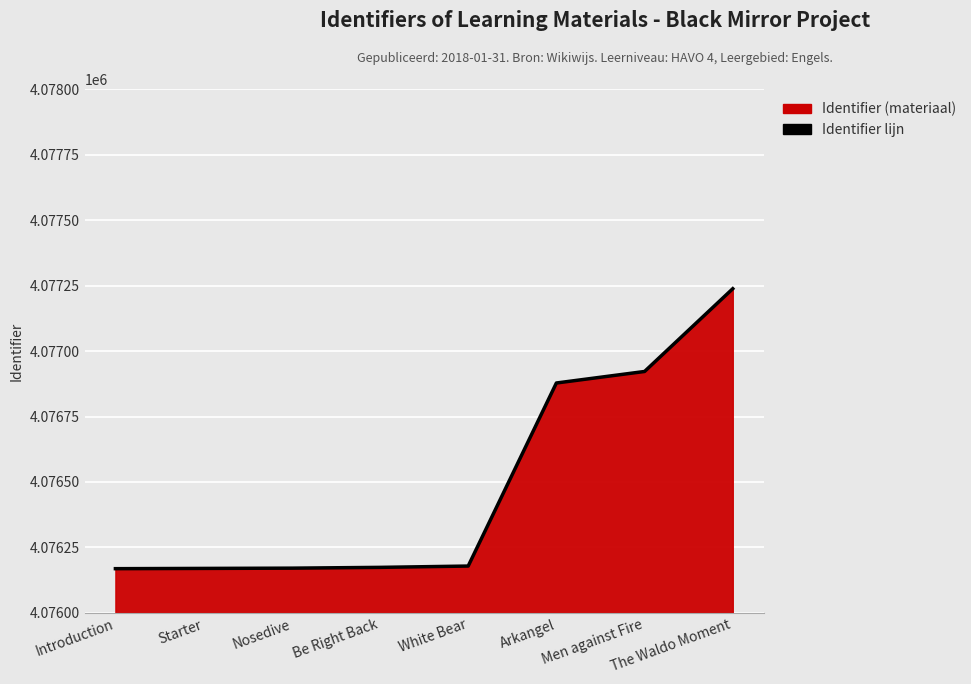

Reading right to left, what are all the values shown in this chart?

4077238	4076922	4076878	4076179	4076174	4076171	4076170	4076169